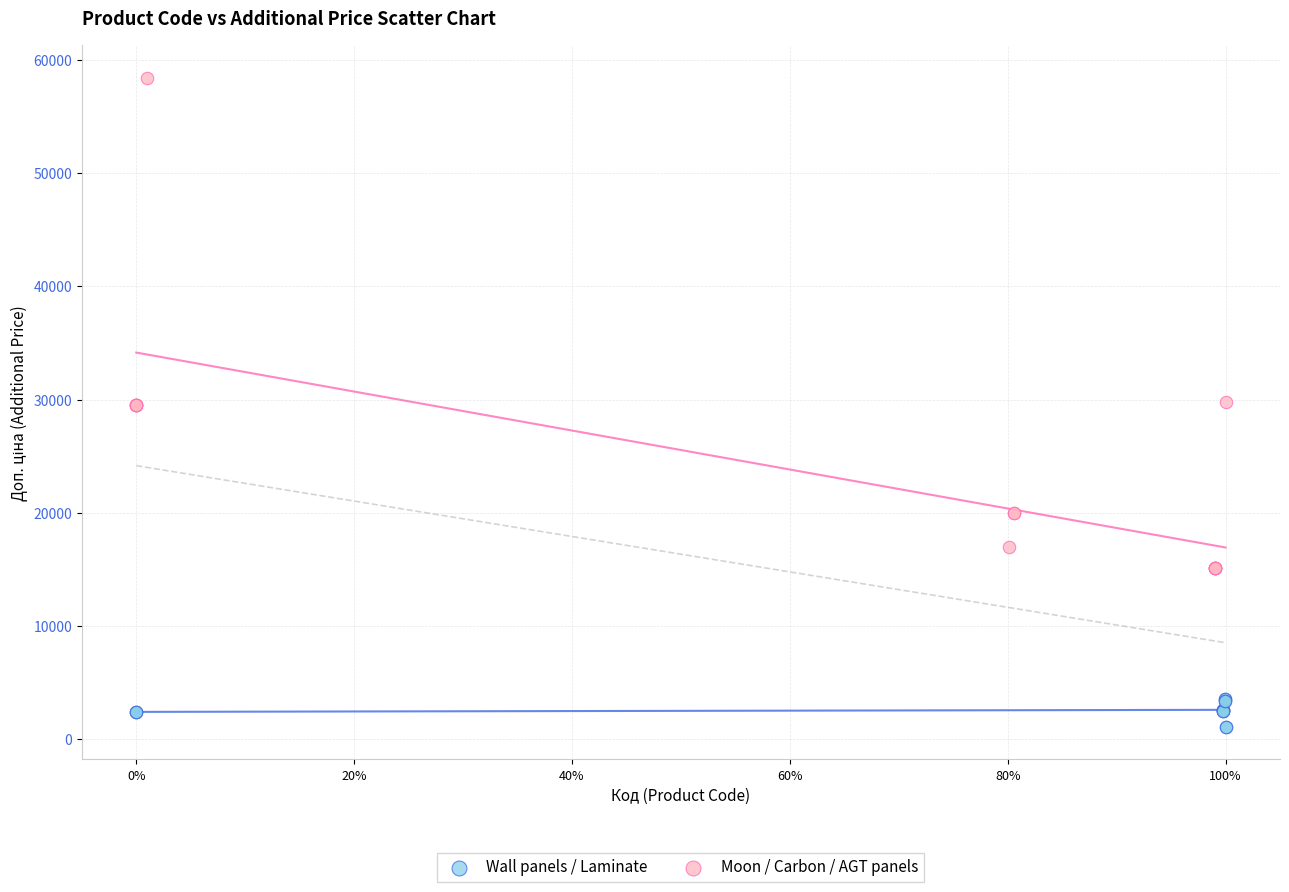

Which series reaches the maximum Y coordinate?

Moon / Carbon / AGT panels